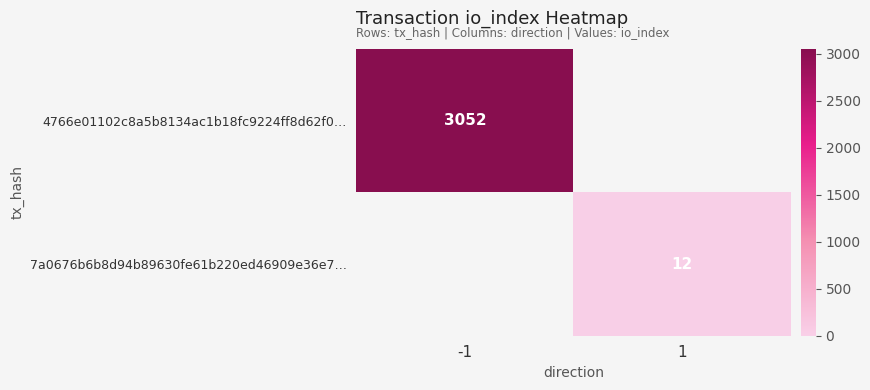

Is it true that 4766e01102c8a5b8134ac1b18fc9224ff8d62f0… equals 3052 at -1?

True